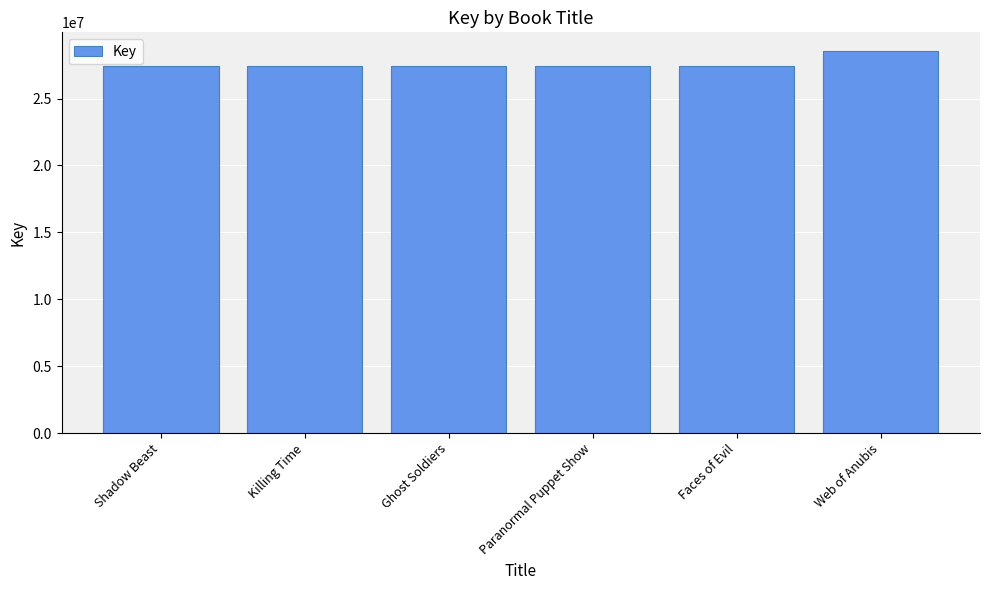

What is the sum of all values?

165831824